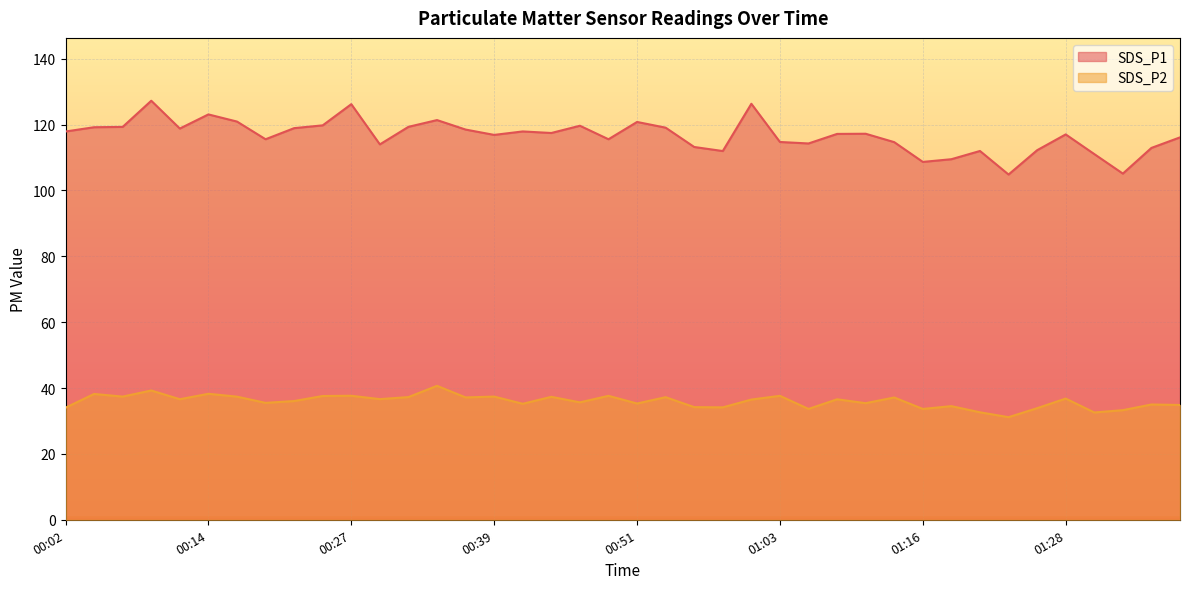

How many data points in SDS_P1 are less than 117?

18